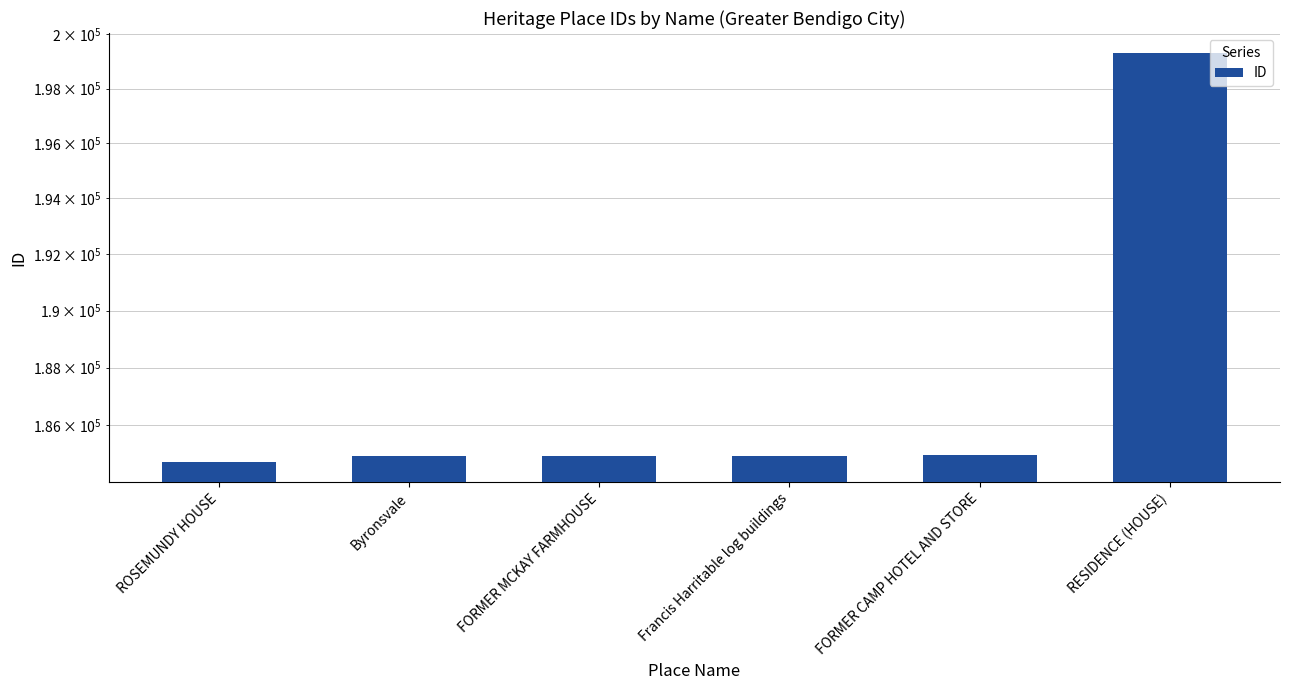

What is the maximum value shown in the chart?

199295